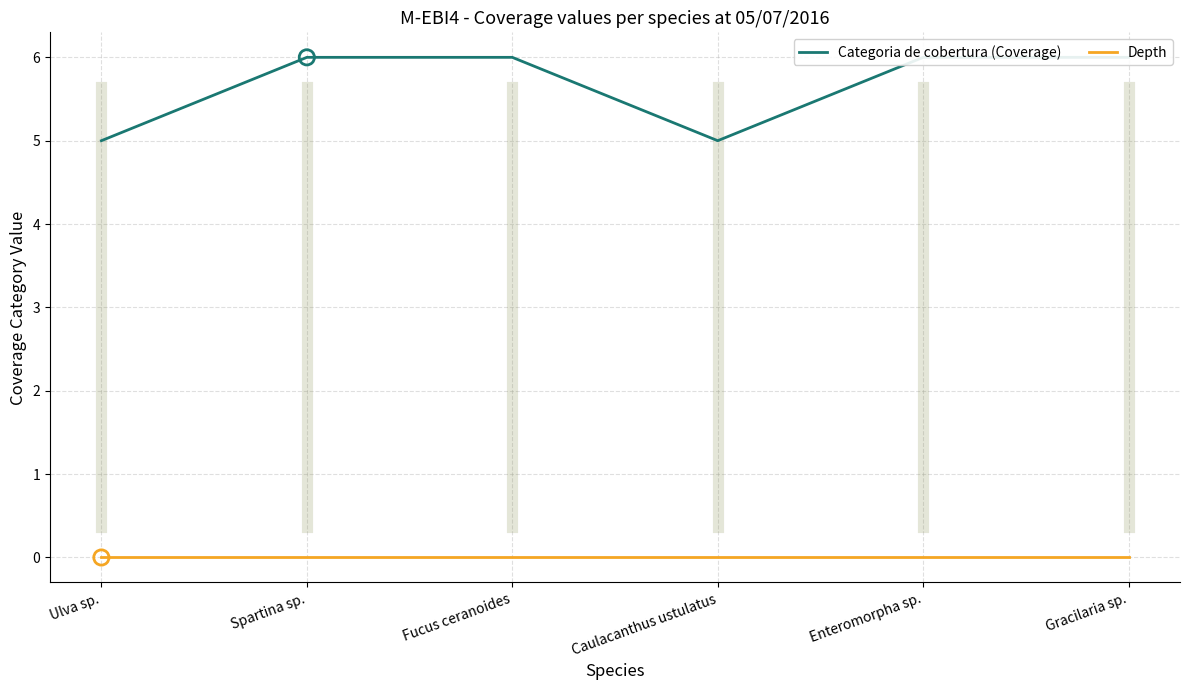

Is the value of Categoria de cobertura (Coverage) at Spartina sp. greater than the value of Depth at Caulacanthus ustulatus?

Yes